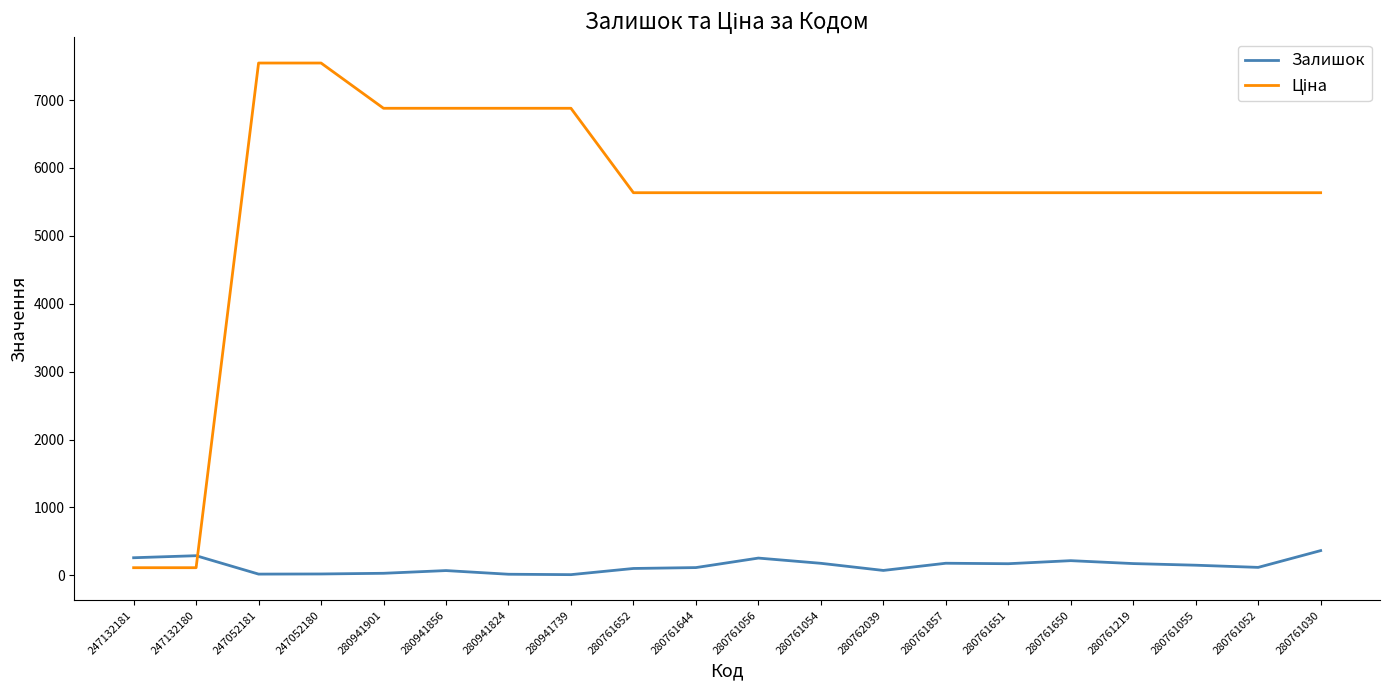

What is the difference between the maximum and minimum values in the Залишок series?

354.0